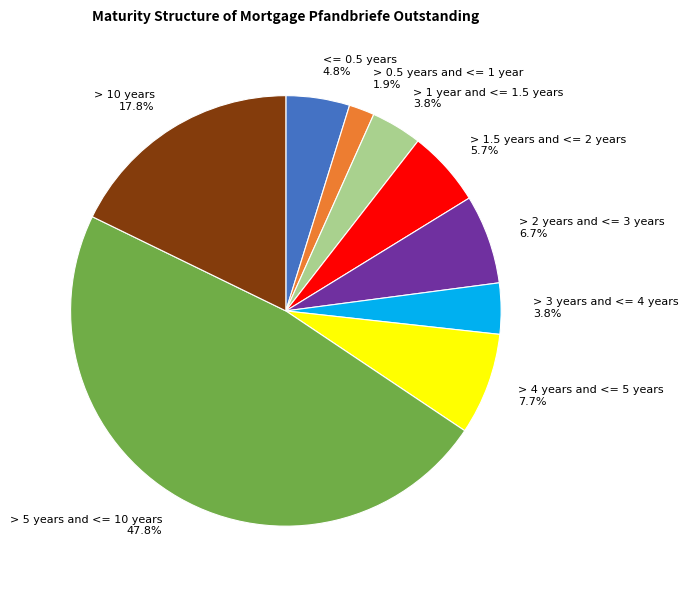

Is it true that > 3 years and <= 4 years is 4% of the pie?

True